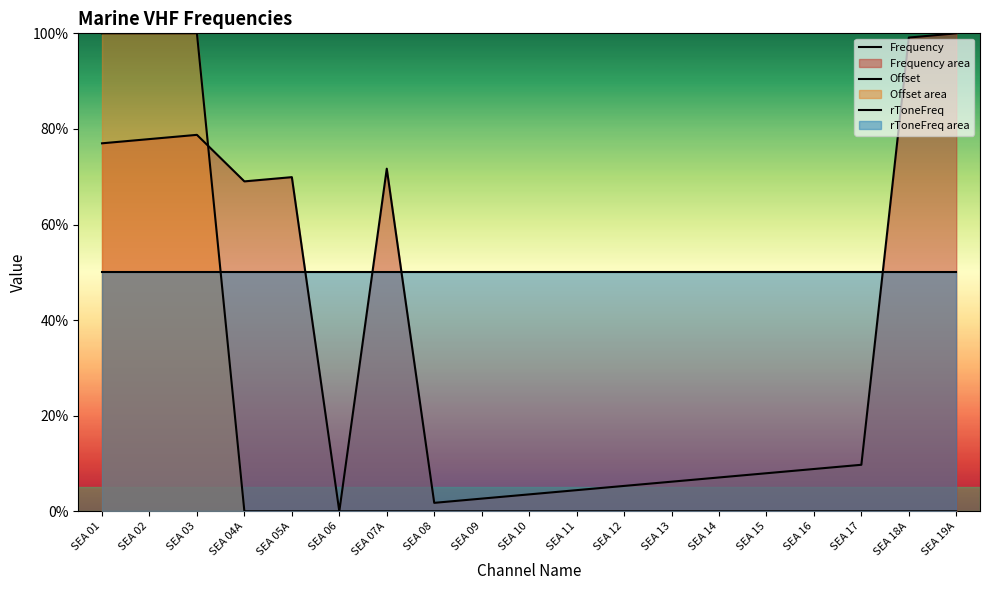

Reading left to right, extract all data points from this chart.

Frequency: SEA 01=77.0	SEA 02=77.9	SEA 03=78.8	SEA 04A=69.0	SEA 05A=69.9	SEA 06=0.0	SEA 07A=71.7	SEA 08=1.8	SEA 09=2.7	SEA 10=3.5	SEA 11=4.4	SEA 12=5.3	SEA 13=6.2	SEA 14=7.1	SEA 15=8.0	SEA 16=8.8	SEA 17=9.7	SEA 18A=99.1	SEA 19A=100.0
Offset: SEA 01=100.0	SEA 02=100.0	SEA 03=100.0	SEA 04A=0.0	SEA 05A=0.0	SEA 06=0.0	SEA 07A=0.0	SEA 08=0.0	SEA 09=0.0	SEA 10=0.0	SEA 11=0.0	SEA 12=0.0	SEA 13=0.0	SEA 14=0.0	SEA 15=0.0	SEA 16=0.0	SEA 17=0.0	SEA 18A=0.0	SEA 19A=0.0
rToneFreq: SEA 01=50.0	SEA 02=50.0	SEA 03=50.0	SEA 04A=50.0	SEA 05A=50.0	SEA 06=50.0	SEA 07A=50.0	SEA 08=50.0	SEA 09=50.0	SEA 10=50.0	SEA 11=50.0	SEA 12=50.0	SEA 13=50.0	SEA 14=50.0	SEA 15=50.0	SEA 16=50.0	SEA 17=50.0	SEA 18A=50.0	SEA 19A=50.0